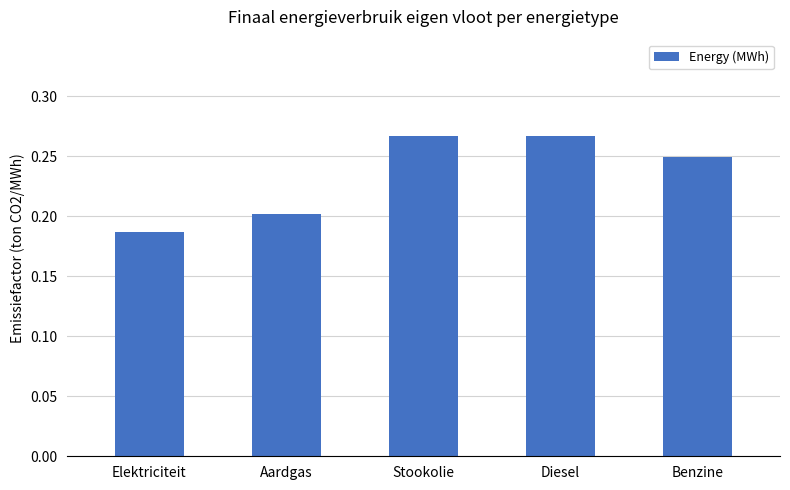

The chart shows a value of 0.3 at Elektriciteit. True or false?

False